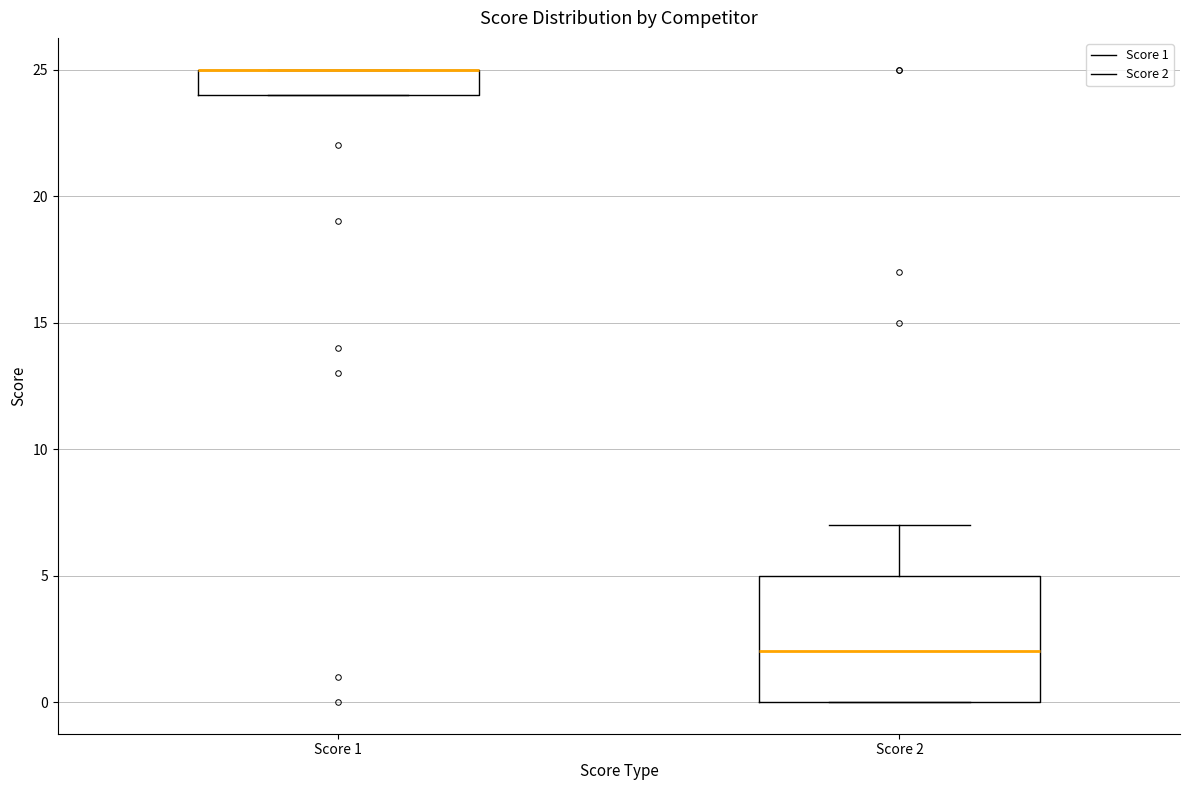

Where is the lower edge of the box for Score 1 on the y-axis? The values are not printed on the chart, so give them approximately, as read against the axis.

24